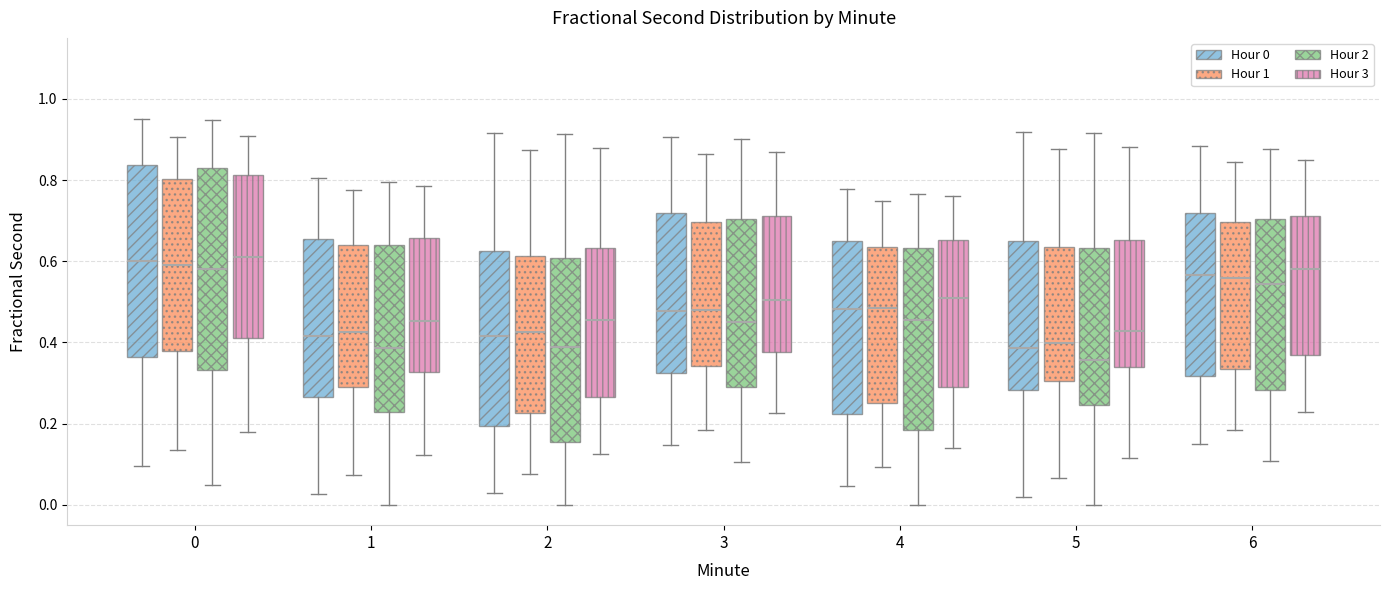

Reading left to right, transcribe this box plot: for each box, give where its median line is, the range the box spans, and where its two whiskers end, as read against the y-axis. The values are not printed on the chart, so give them approximately, as read against the axis.

0 (Hour 0): median 0.60, box 0.36 to 0.84, whiskers 0.10 to 0.96
0 (Hour 1): median 0.60, box 0.38 to 0.80, whiskers 0.14 to 0.90
0 (Hour 2): median 0.58, box 0.34 to 0.82, whiskers 0.04 to 0.94
0 (Hour 3): median 0.62, box 0.40 to 0.82, whiskers 0.18 to 0.90
1 (Hour 0): median 0.42, box 0.26 to 0.66, whiskers 0.02 to 0.80
1 (Hour 1): median 0.42, box 0.28 to 0.64, whiskers 0.08 to 0.78
1 (Hour 2): median 0.38, box 0.22 to 0.64, whiskers 0.00 to 0.80
1 (Hour 3): median 0.46, box 0.32 to 0.66, whiskers 0.12 to 0.78
2 (Hour 0): median 0.42, box 0.20 to 0.62, whiskers 0.02 to 0.92
2 (Hour 1): median 0.42, box 0.22 to 0.62, whiskers 0.08 to 0.88
2 (Hour 2): median 0.38, box 0.16 to 0.60, whiskers 0.00 to 0.92
2 (Hour 3): median 0.46, box 0.26 to 0.64, whiskers 0.12 to 0.88
3 (Hour 0): median 0.48, box 0.32 to 0.72, whiskers 0.14 to 0.90
3 (Hour 1): median 0.48, box 0.34 to 0.70, whiskers 0.18 to 0.86
3 (Hour 2): median 0.46, box 0.30 to 0.70, whiskers 0.10 to 0.90
3 (Hour 3): median 0.50, box 0.38 to 0.72, whiskers 0.22 to 0.86
4 (Hour 0): median 0.48, box 0.22 to 0.64, whiskers 0.04 to 0.78
4 (Hour 1): median 0.48, box 0.26 to 0.64, whiskers 0.10 to 0.74
4 (Hour 2): median 0.46, box 0.18 to 0.64, whiskers 0.00 to 0.76
4 (Hour 3): median 0.50, box 0.30 to 0.66, whiskers 0.14 to 0.76
5 (Hour 0): median 0.38, box 0.28 to 0.64, whiskers 0.02 to 0.92
5 (Hour 1): median 0.40, box 0.30 to 0.64, whiskers 0.06 to 0.88
5 (Hour 2): median 0.36, box 0.24 to 0.64, whiskers 0.00 to 0.92
5 (Hour 3): median 0.42, box 0.34 to 0.66, whiskers 0.12 to 0.88
6 (Hour 0): median 0.56, box 0.32 to 0.72, whiskers 0.16 to 0.88
6 (Hour 1): median 0.56, box 0.34 to 0.70, whiskers 0.18 to 0.84
6 (Hour 2): median 0.54, box 0.28 to 0.70, whiskers 0.10 to 0.88
6 (Hour 3): median 0.58, box 0.36 to 0.72, whiskers 0.22 to 0.86